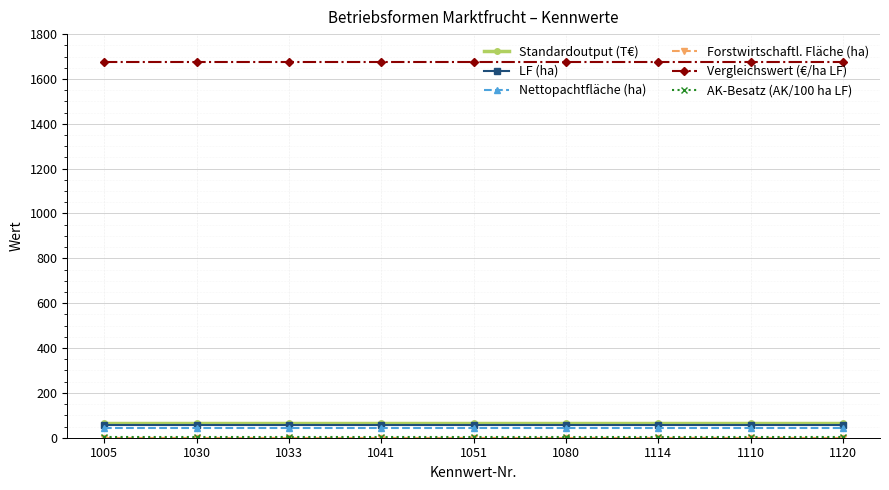

True or false: Nettopachtfläche (ha) has a value of 43.7 at 1120.

True